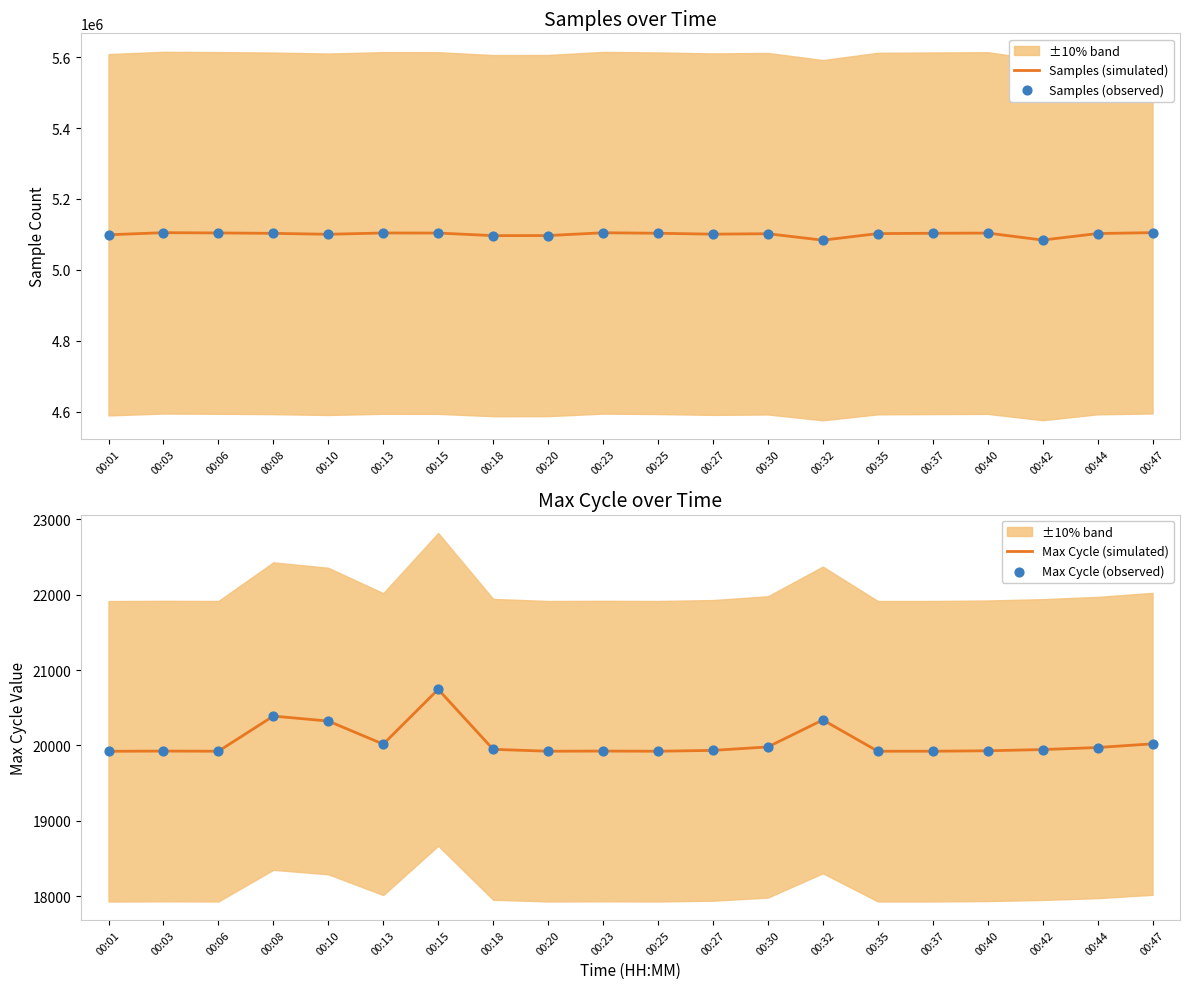

Which series has the widest spread of Y values?

Samples (simulated)